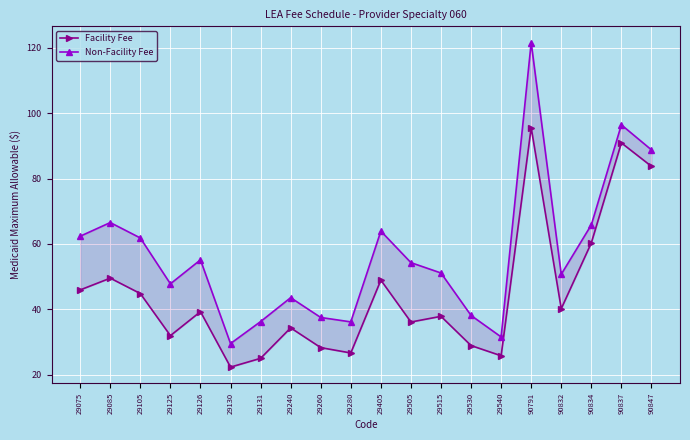

Reading right to left, what are all the values shown in this chart?

Facility Fee: 90847=83.7	90837=90.9	90834=60.3	90832=40.1	90791=95.6	29540=25.7	29530=28.9	29515=37.8	29505=36.1	29405=48.9	29280=26.6	29260=28.2	29240=34.3	29131=24.9	29130=22.3	29126=39.2	29125=31.9	29105=44.8	29085=49.5	29075=45.9
Non-Facility Fee: 90847=88.8	90837=96.4	90834=65.8	90832=50.7	90791=121.6	29540=31.5	29530=38.1	29515=51.1	29505=54.2	29405=63.9	29280=36.1	29260=37.5	29240=43.5	29131=36.2	29130=29.5	29126=55.1	29125=47.8	29105=61.8	29085=66.5	29075=62.3